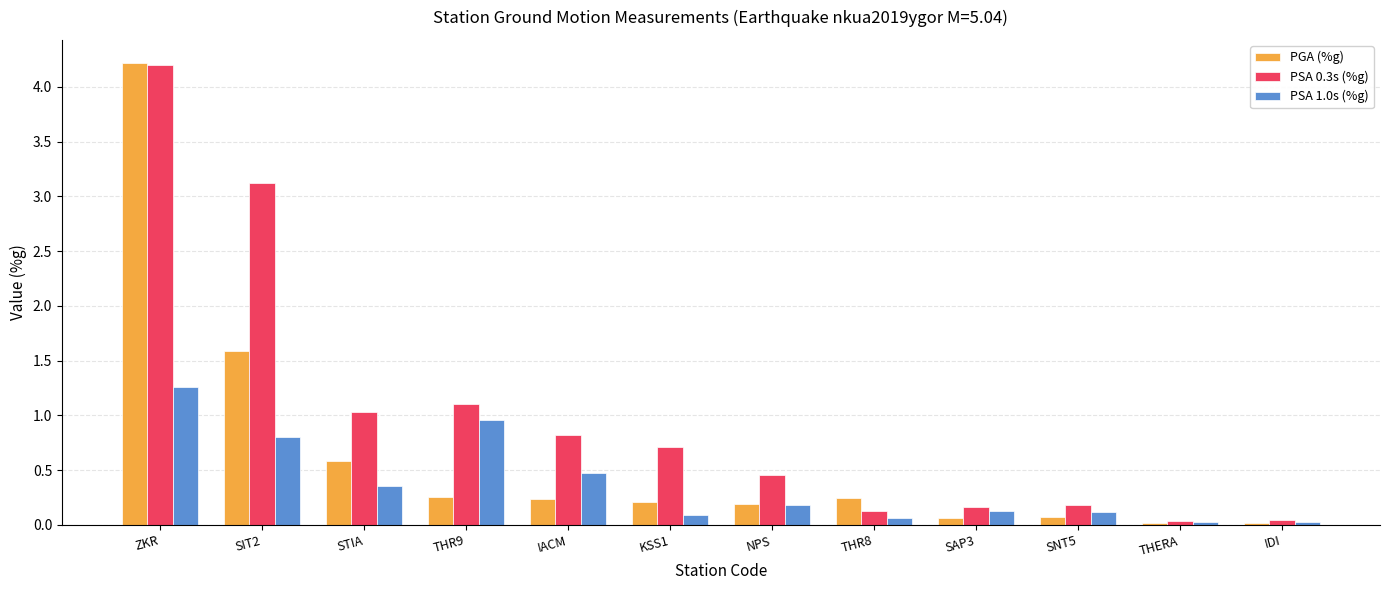

Is the value of PSA 0.3s (%g) at THR9 greater than the value of PGA (%g) at THR8?

Yes